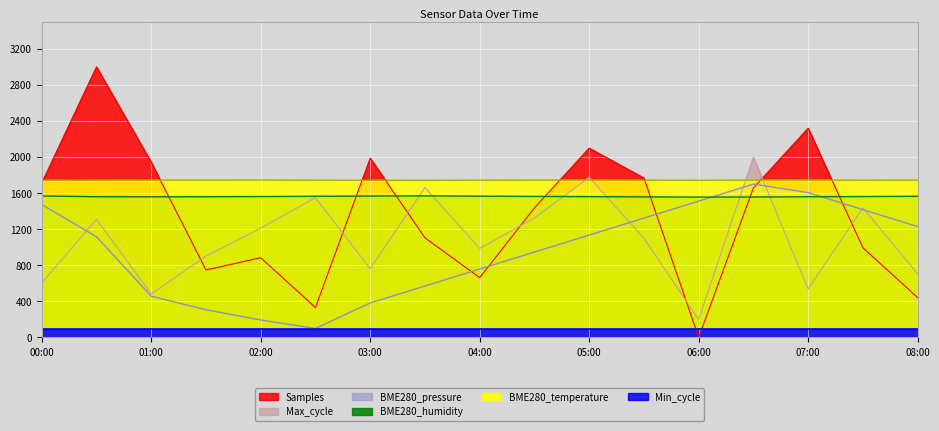

What is the difference between the second highest and second lowest values in the BME280_temperature series?

2.4